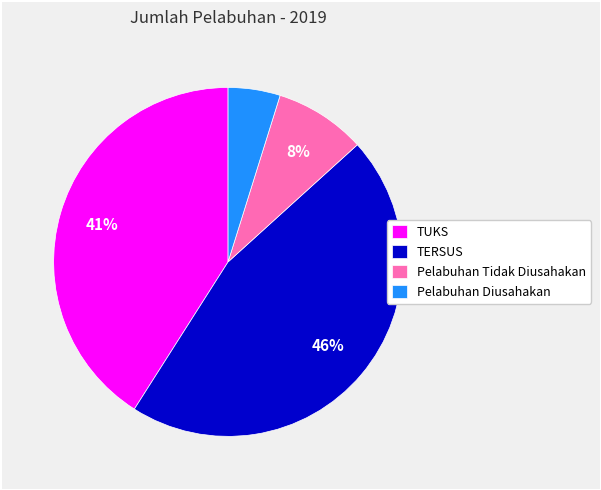

Between TERSUS and Pelabuhan Diusahakan, which is larger?

TERSUS